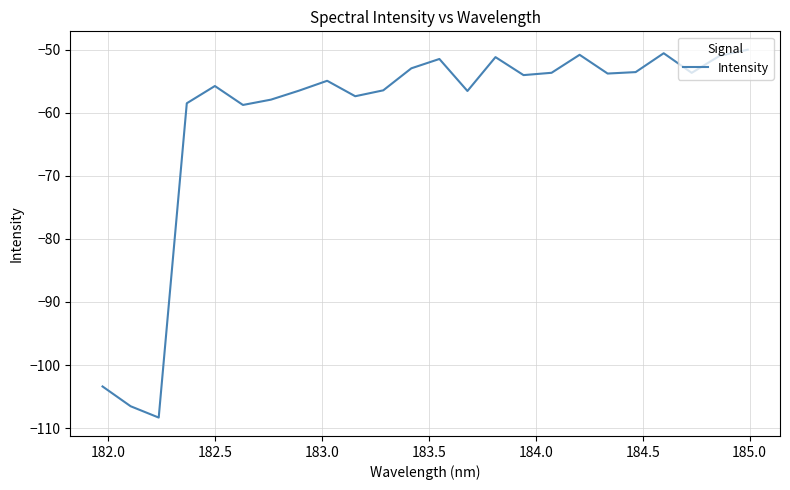

What is the greatest value displayed?

-50.0